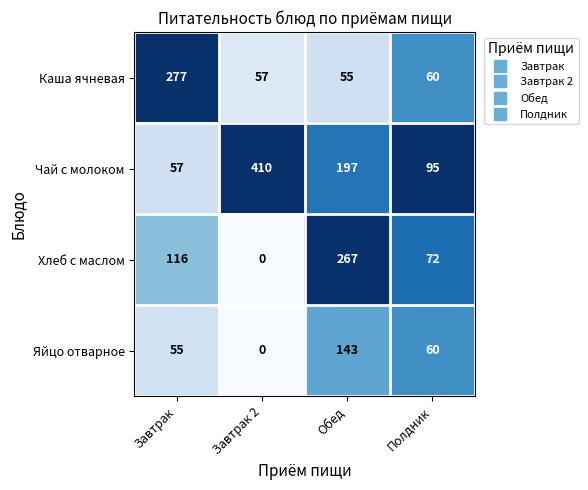

How many positive values does the Яйцо отварное series have?

3